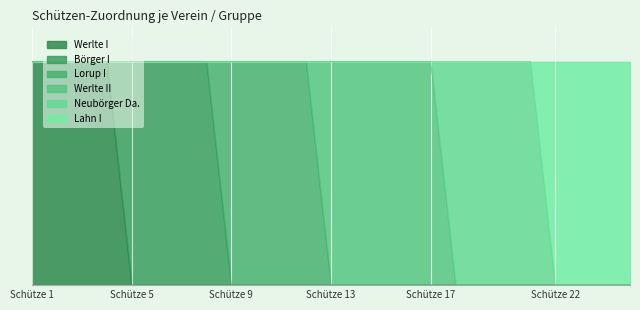

What are all the series names shown in the legend?

Werlte I, Börger I, Lorup I, Werlte II, Neubörger Da., Lahn I